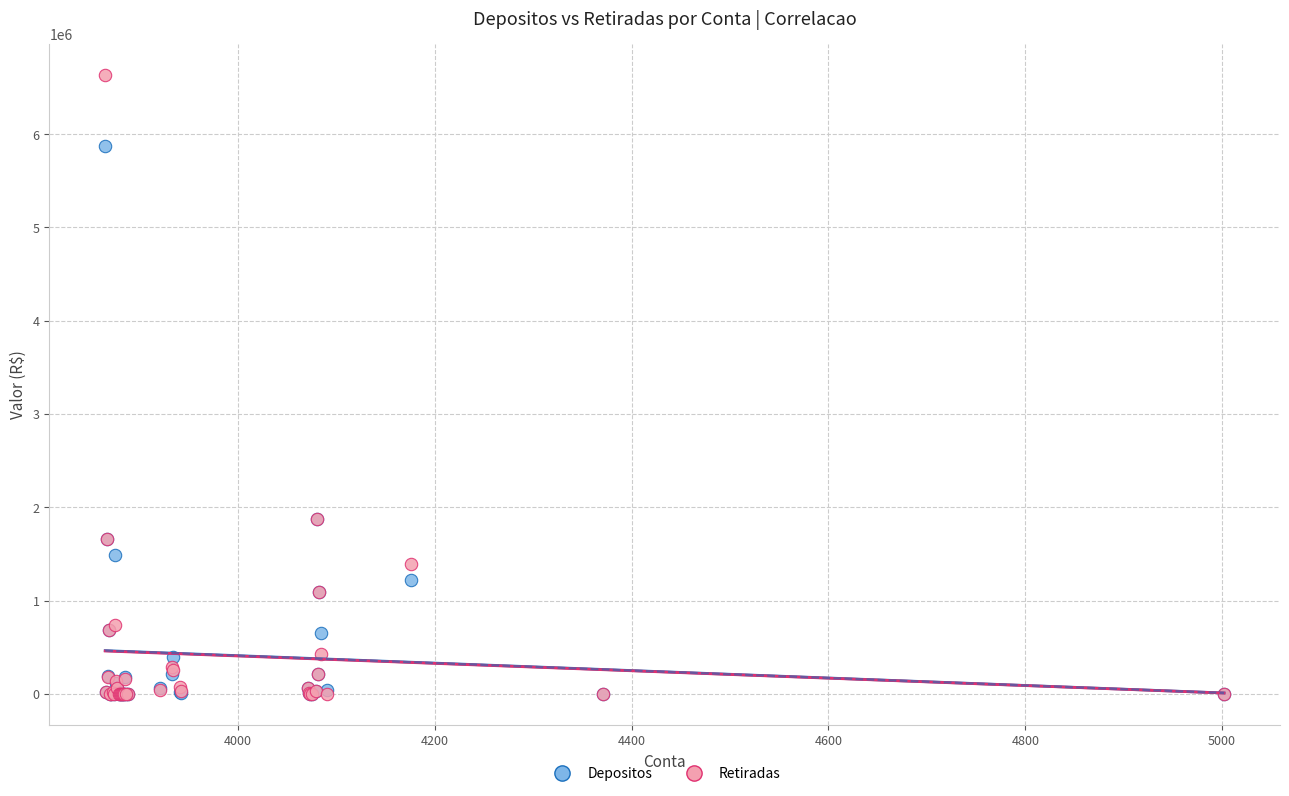

Which series reaches the maximum Y coordinate?

Retiradas